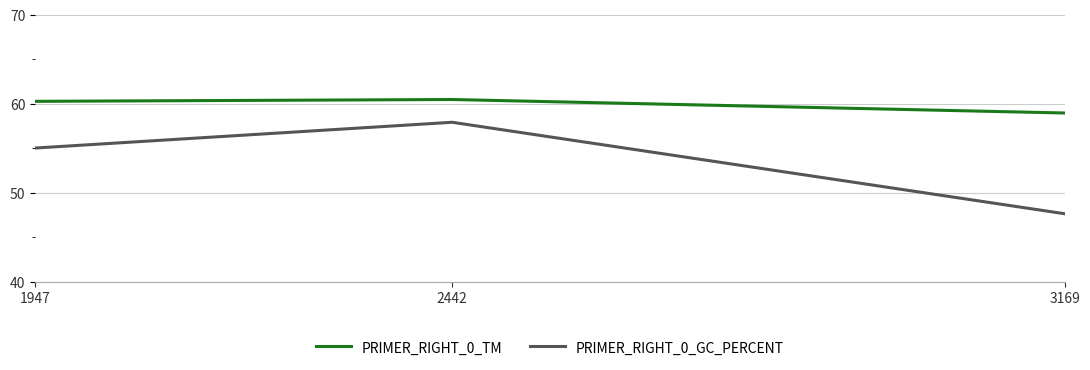

Reading left to right, extract all data points from this chart.

PRIMER_RIGHT_0_TM: 60.2	60.5	58.9
PRIMER_RIGHT_0_GC_PERCENT: 55.0	57.9	47.6